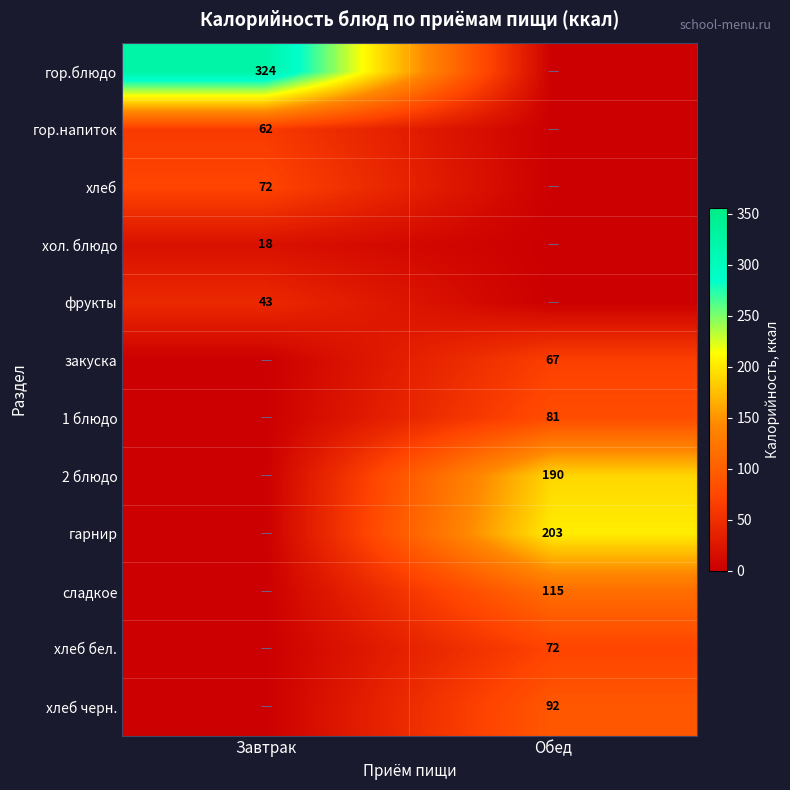

Is the value of хлеб at Завтрак greater than the value of сладкое at Обед?

No